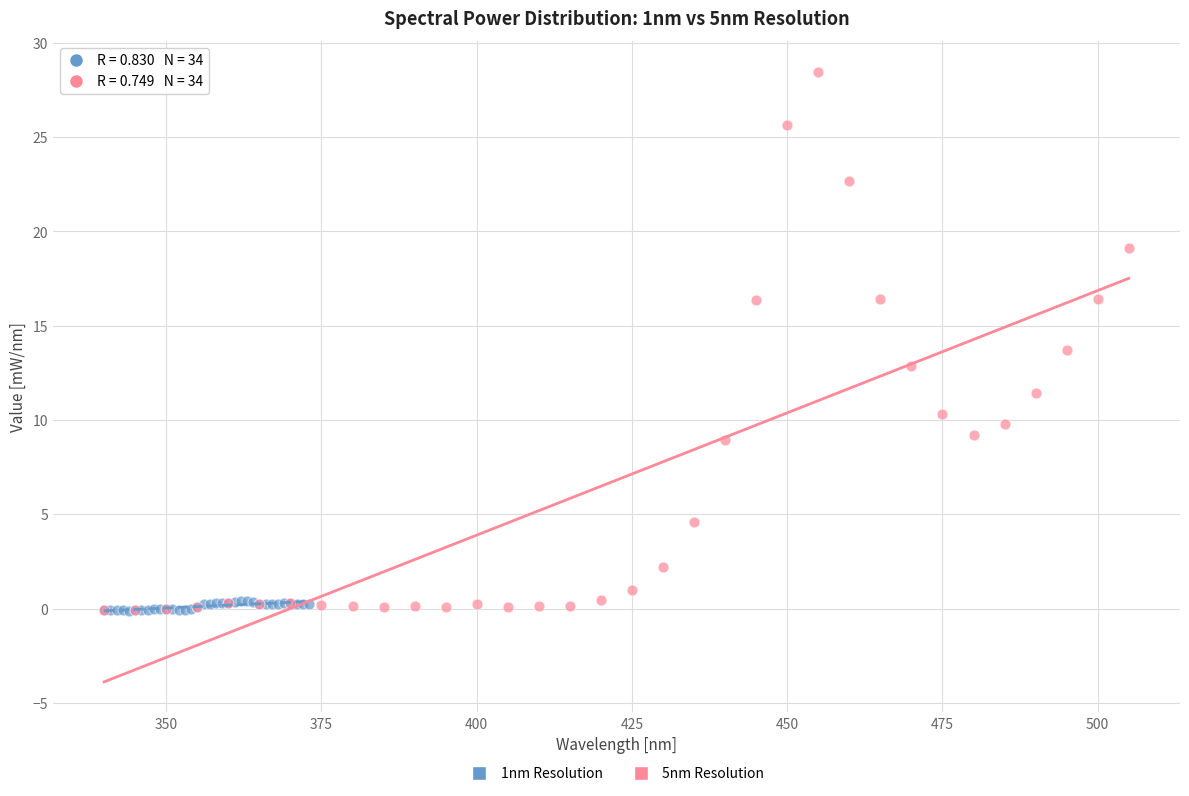

Which series contains the highest Y value?

5nm Resolution